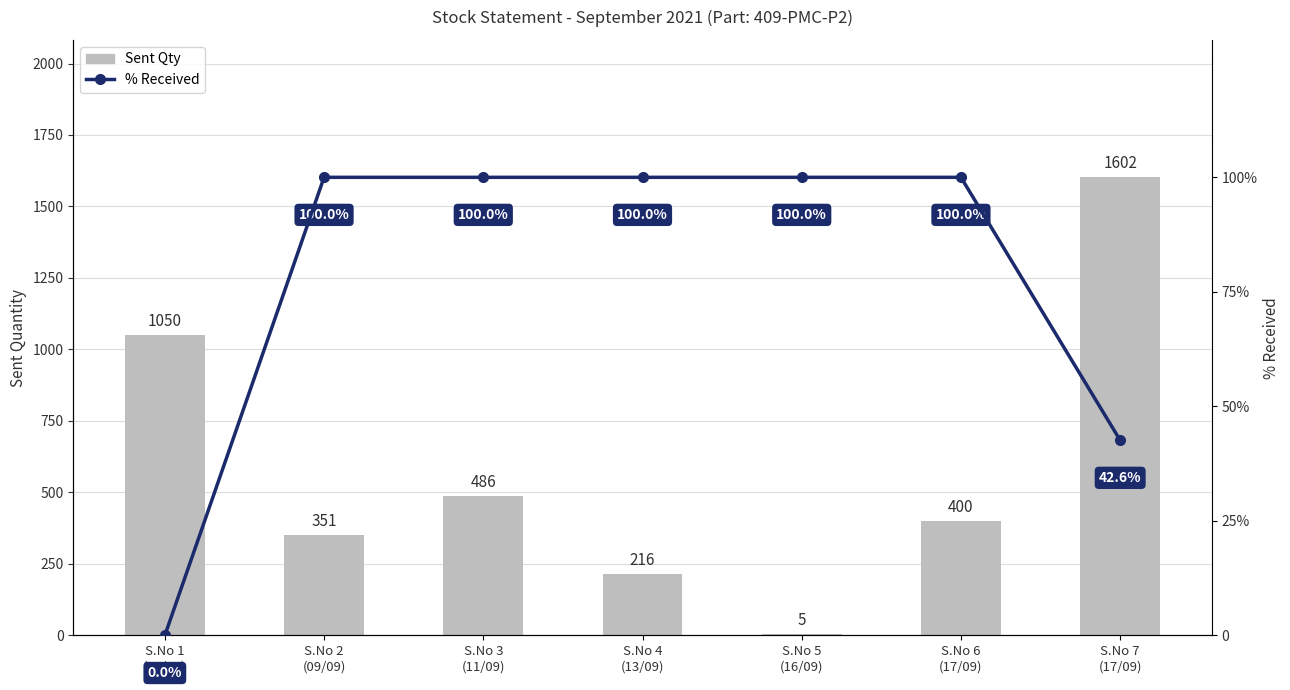

What is the maximum value shown in the chart?

1602.0